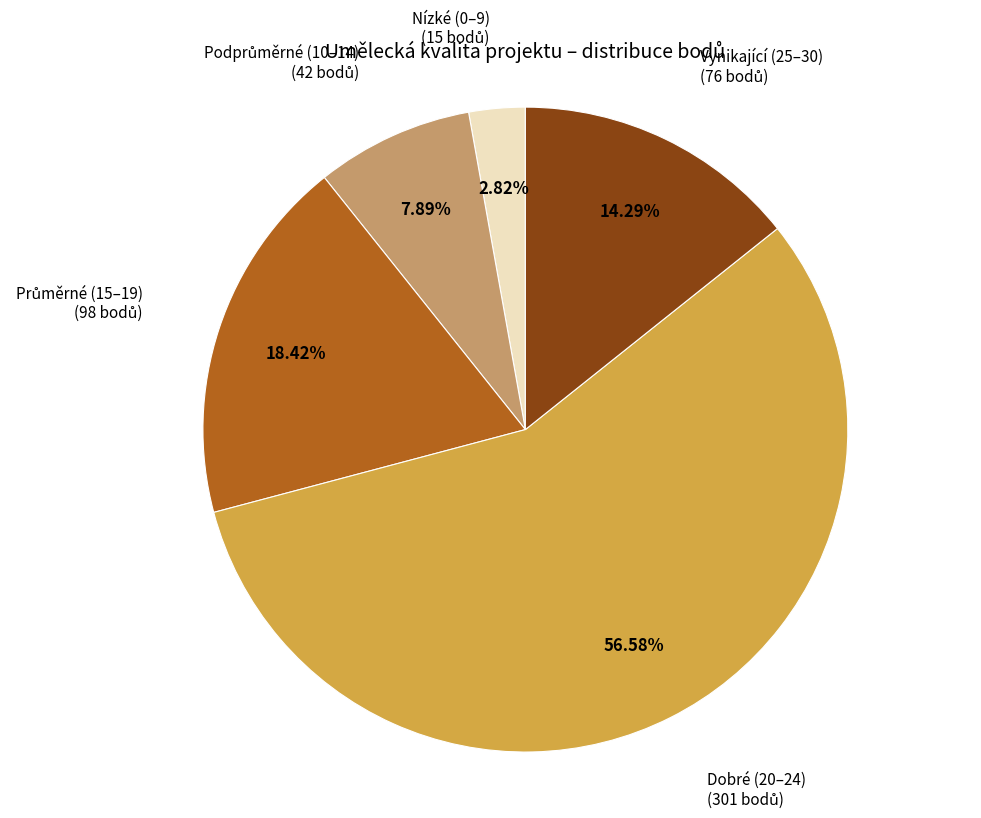

Is there a majority slice in this chart?

Yes